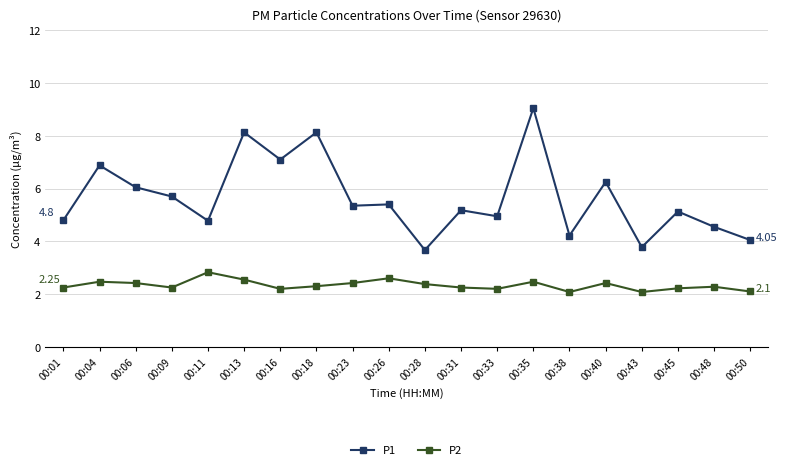

What is the smallest value displayed?

2.1